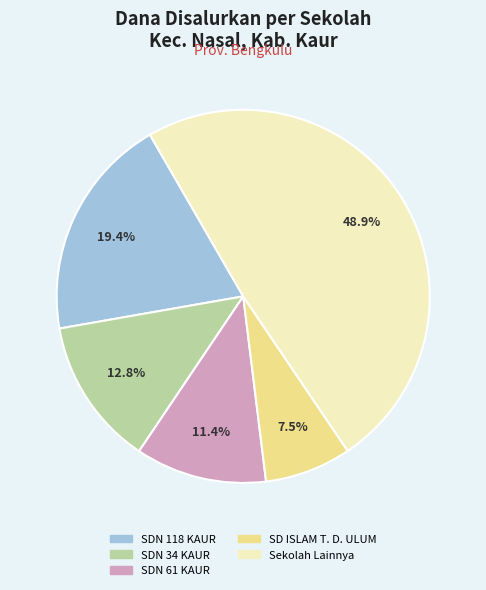

Does any single category account for the majority?

No